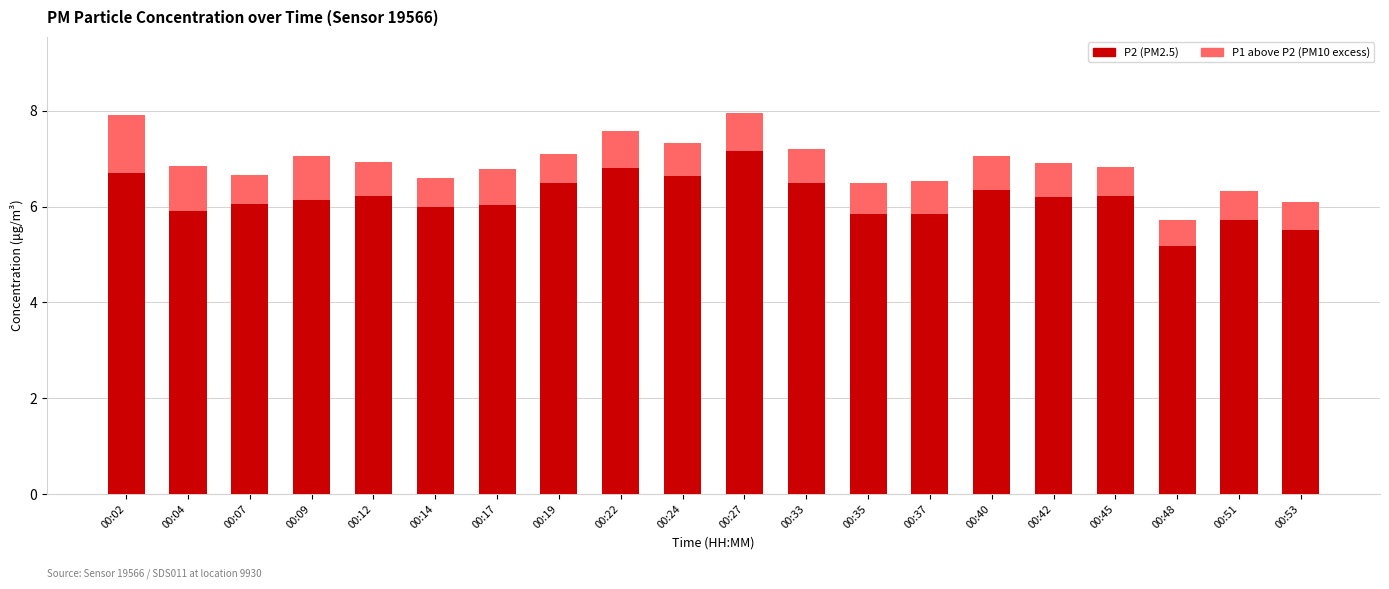

How many categories are shown in the chart?

20